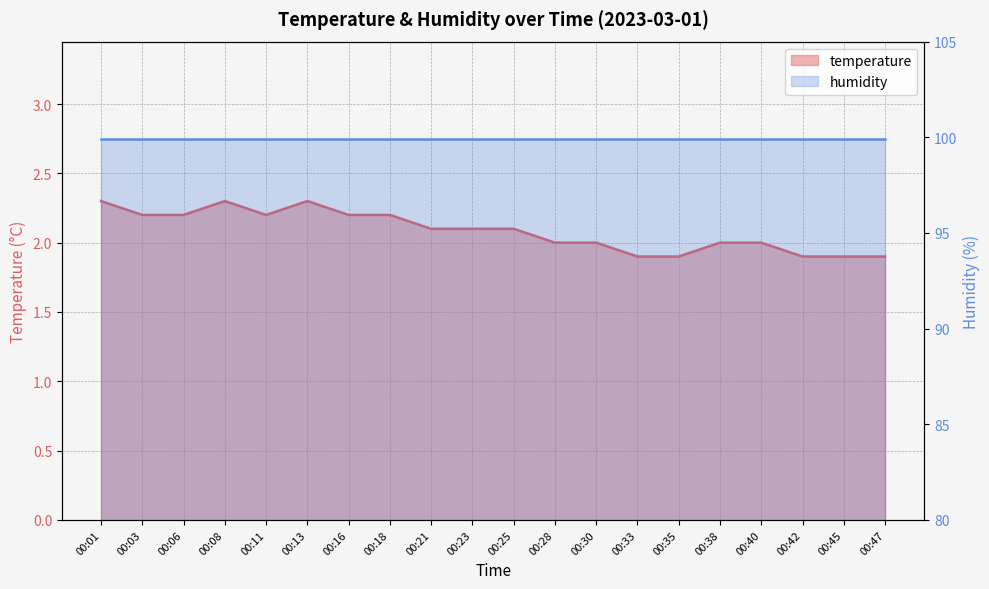

What is the value of the 2nd point from the left?

2.2